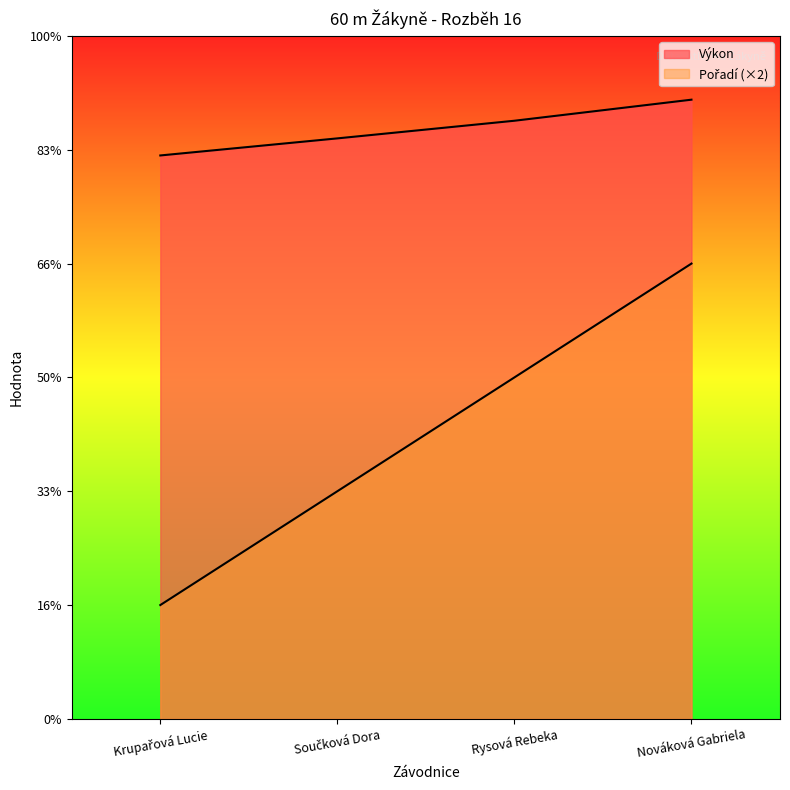

True or false: Výkon has more than 2 points higher than both neighbors.

False